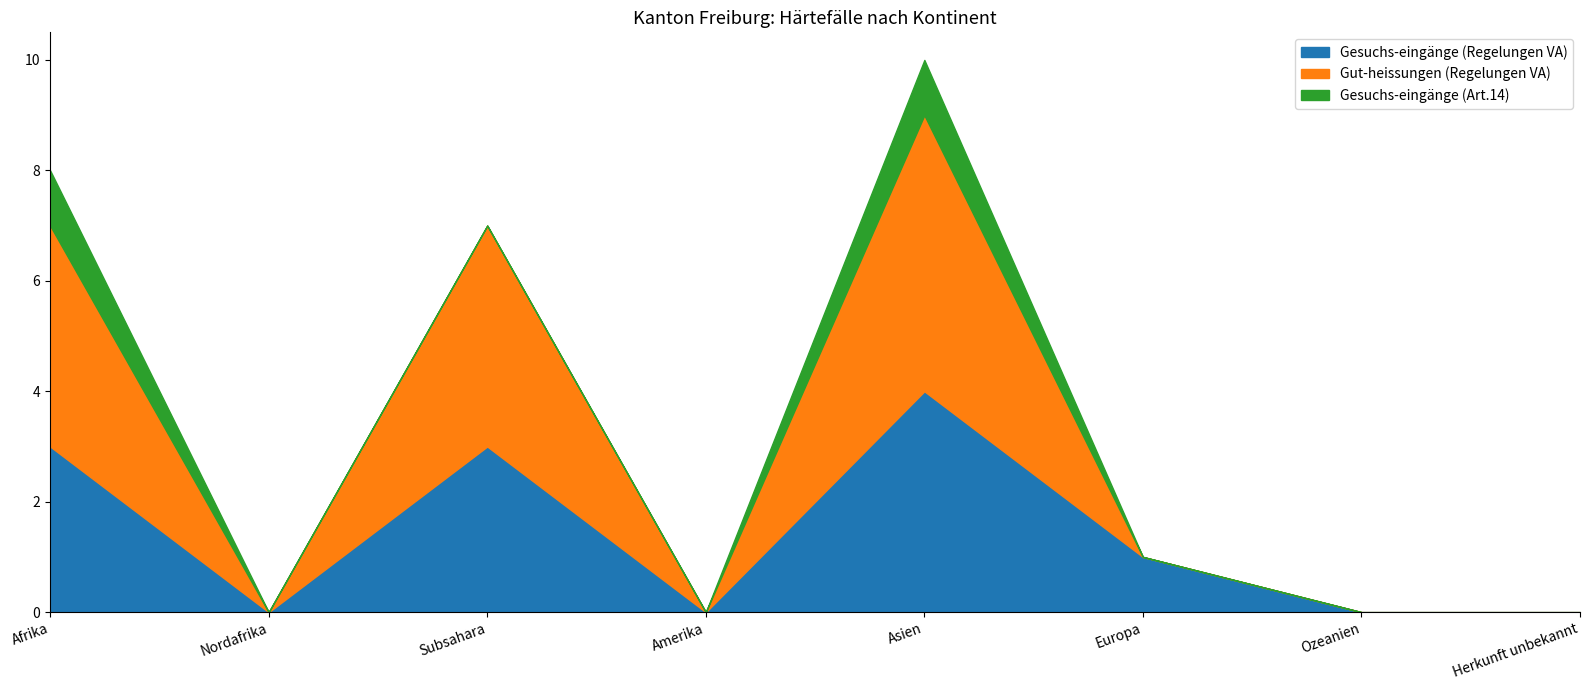

How many interior local peaks does the Gut-heissungen (Regelungen VA) series have?

2